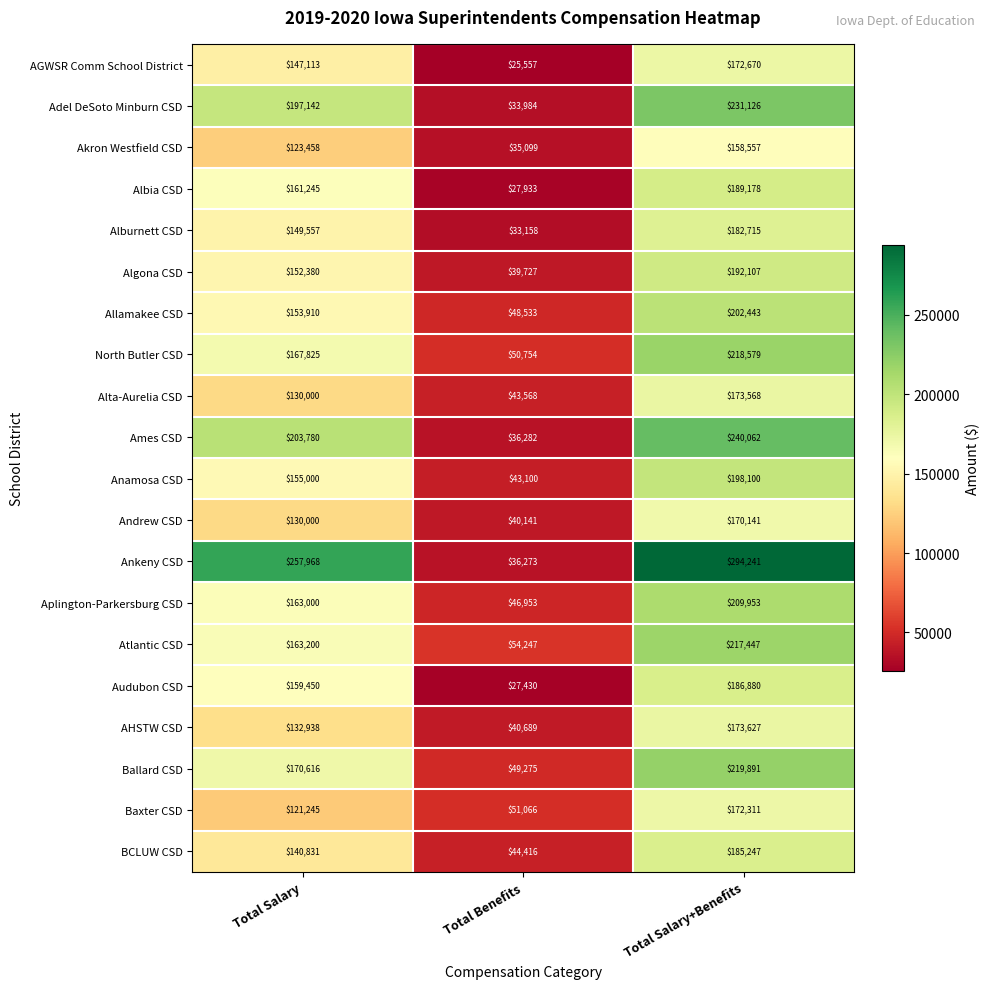

What is the difference between the Alburnett CSD values at Total Salary and Total Salary+Benefits?

33158